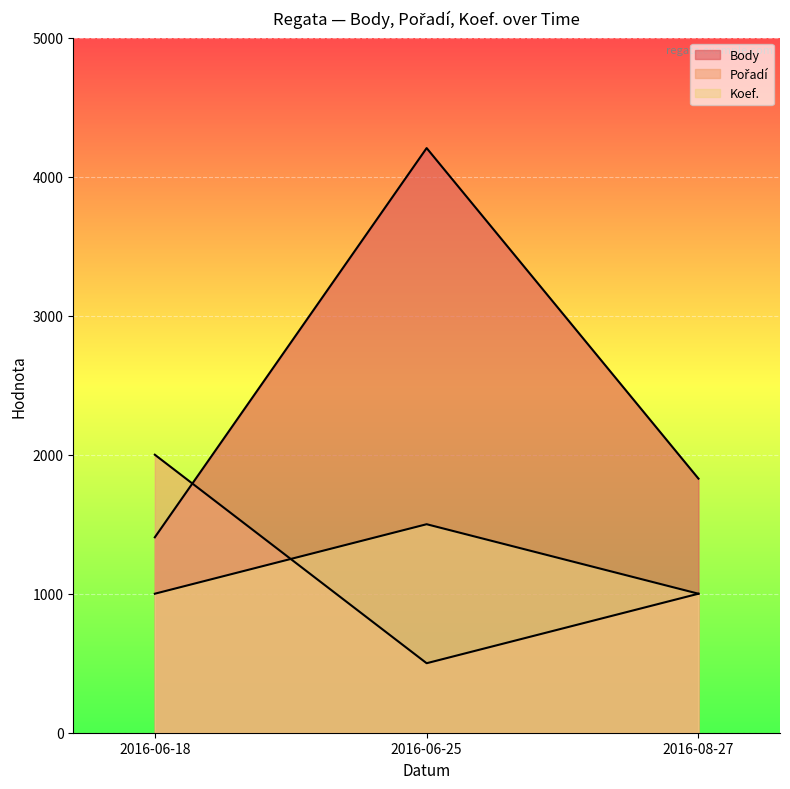

Which label corresponds to the smallest value in the chart?

2016-06-25